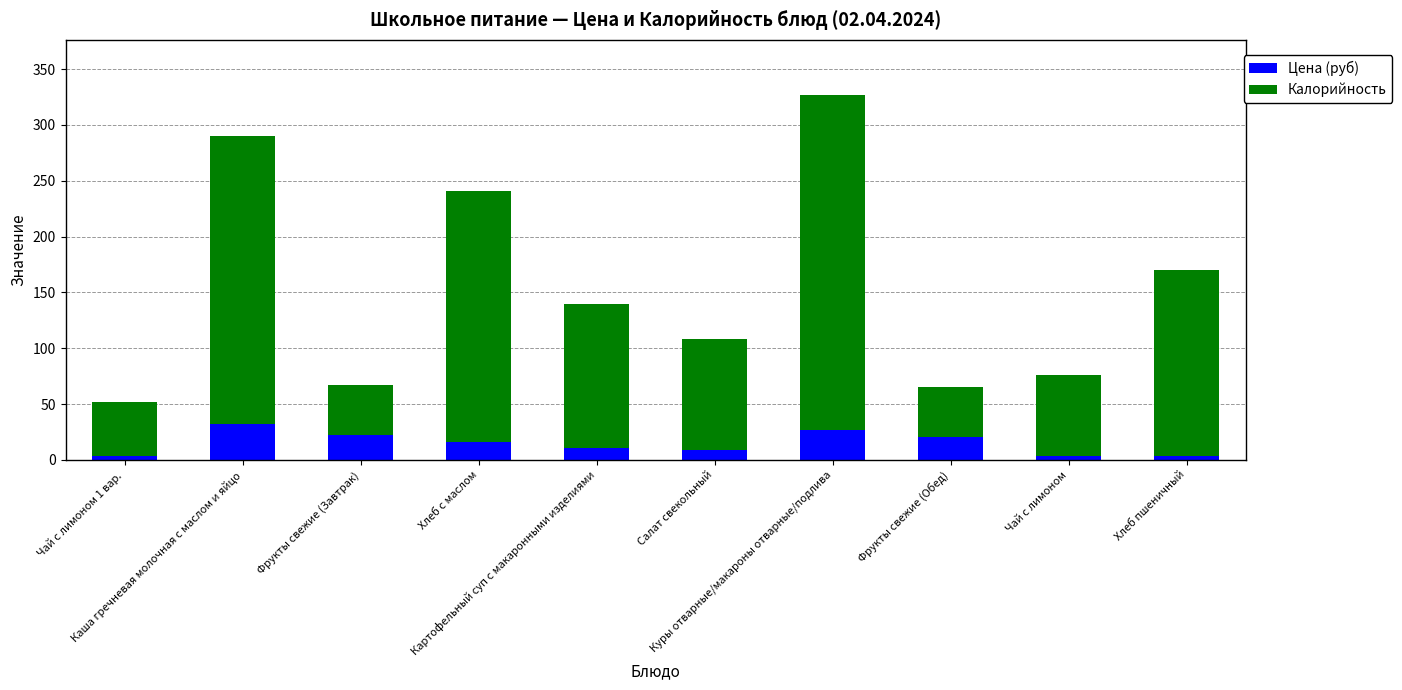

What is the difference between the maximum and minimum values in the Цена (руб) series?

28.2